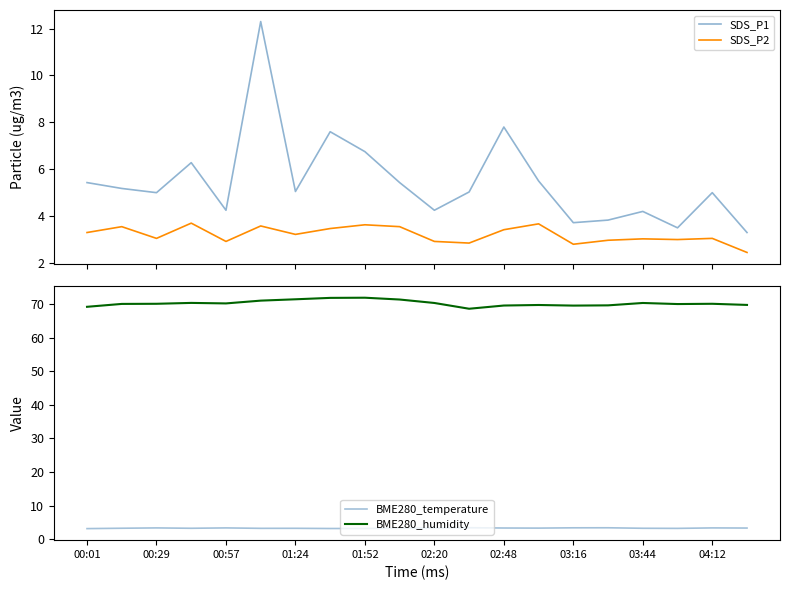

Read the BME280_humidity value at 02:20.

70.4